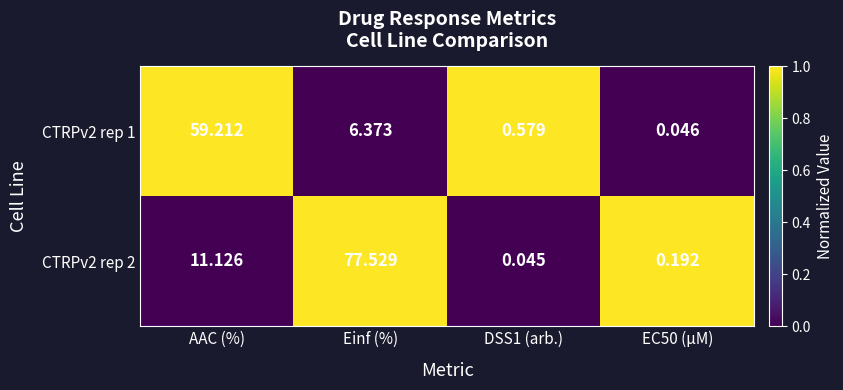

Where is CTRPv2 rep 1 nearest to the value 29?

Einf (%)